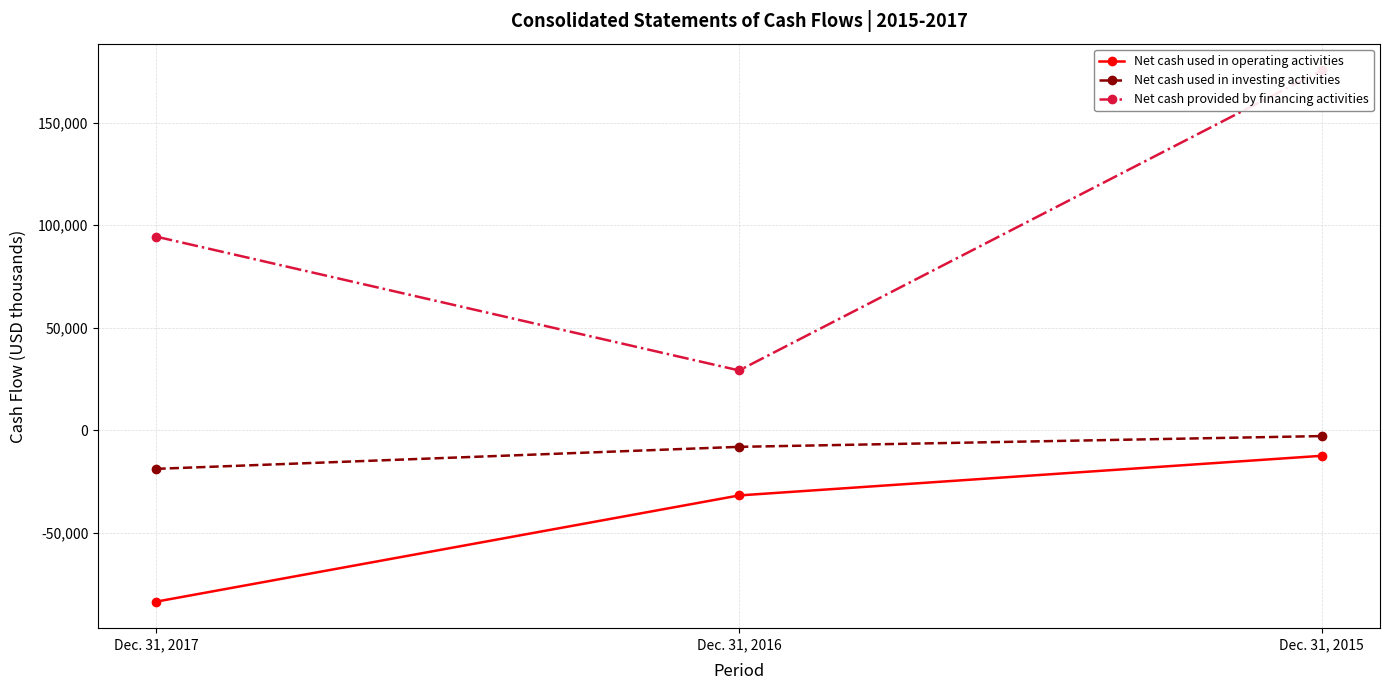

What is the average value of the Net cash used in operating activities series?

-42690